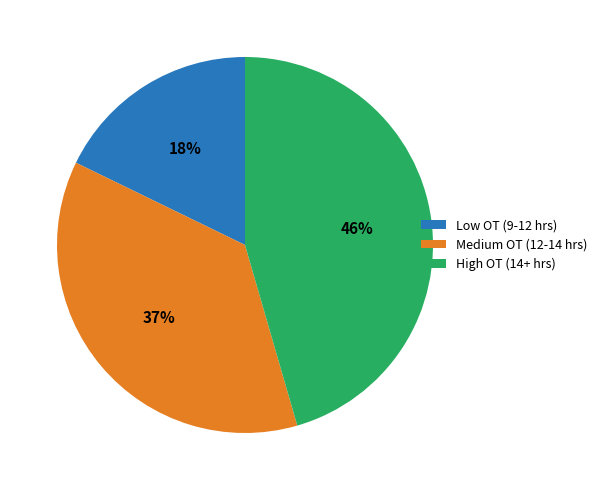

How many slices are in this pie chart?

3